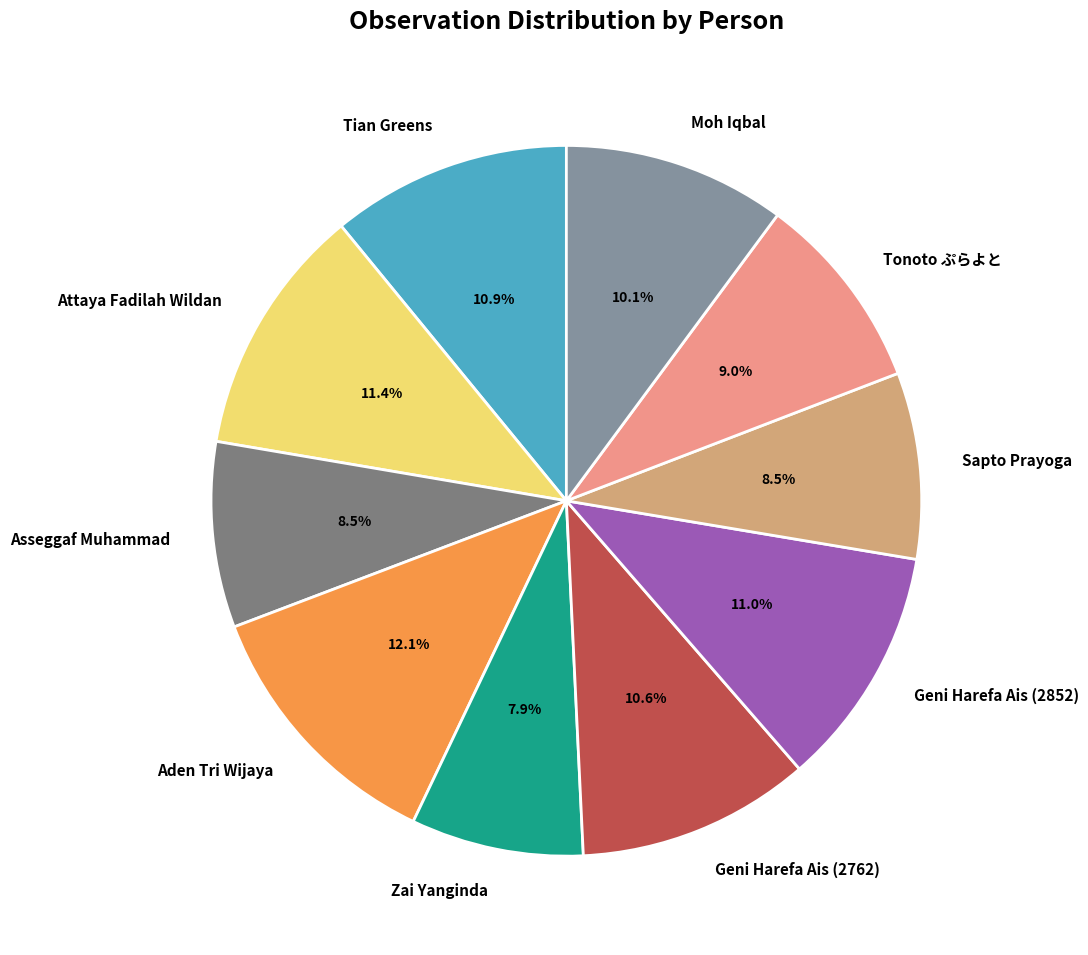

What is the ratio of the value at Zai Yanginda to the value at Tian Greens?

0.7